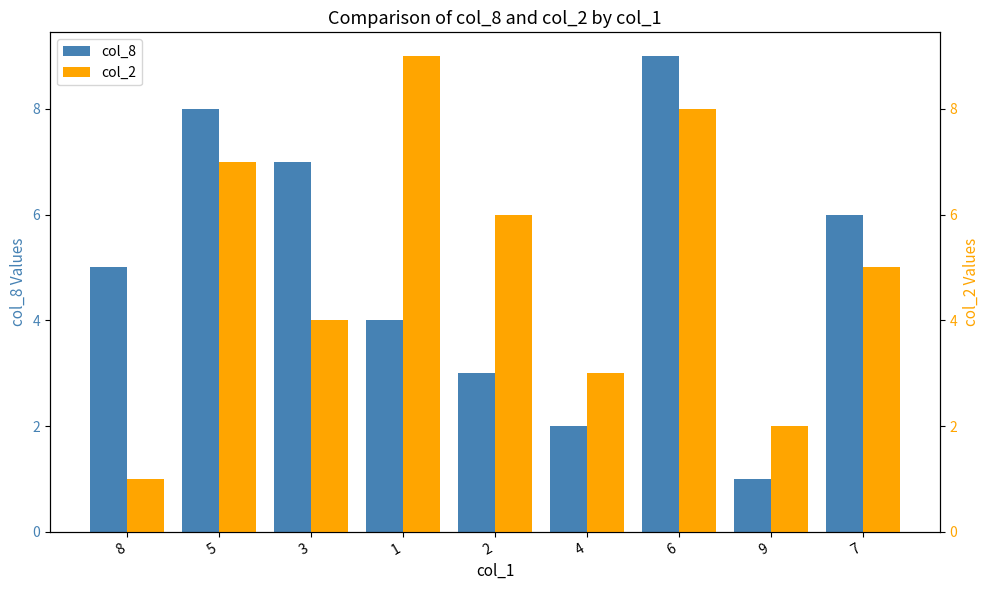

How many data points in col_8 are less than 5?

4